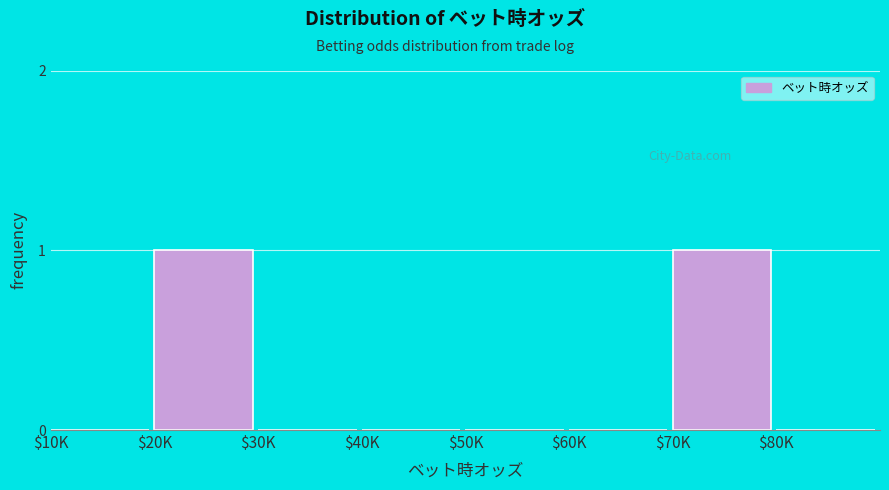

True or false: the data shows 1 at $40K.

False